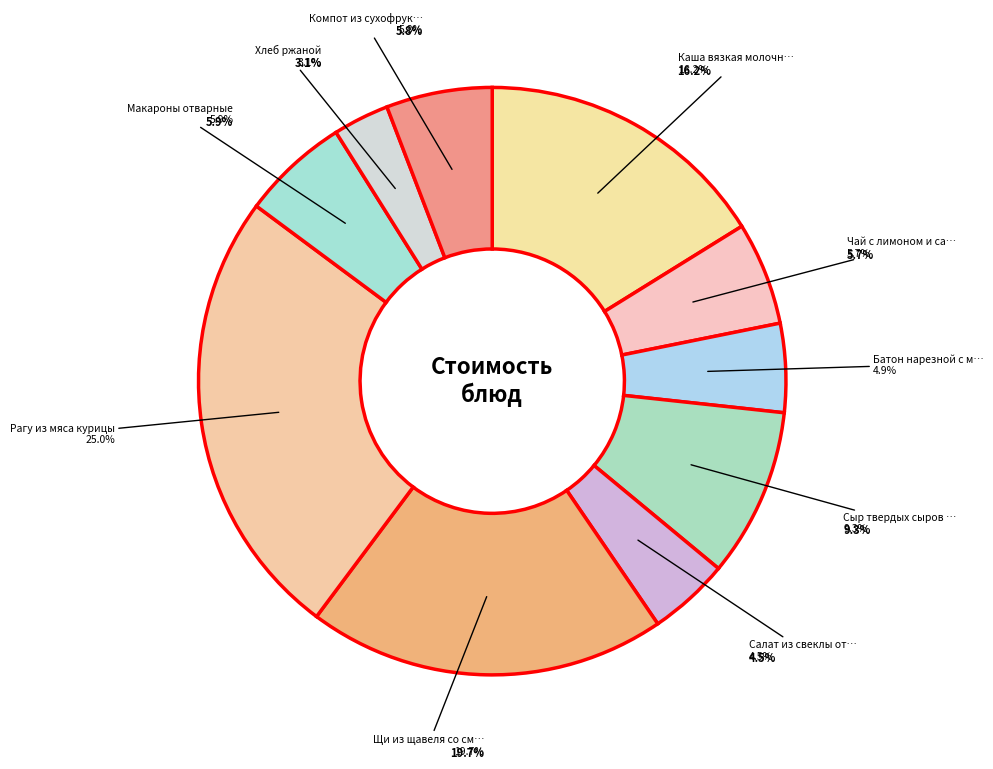

Is the sum of Рагу из мяса курицы and Сыр твердых сыров в нарезке greater than half?

No